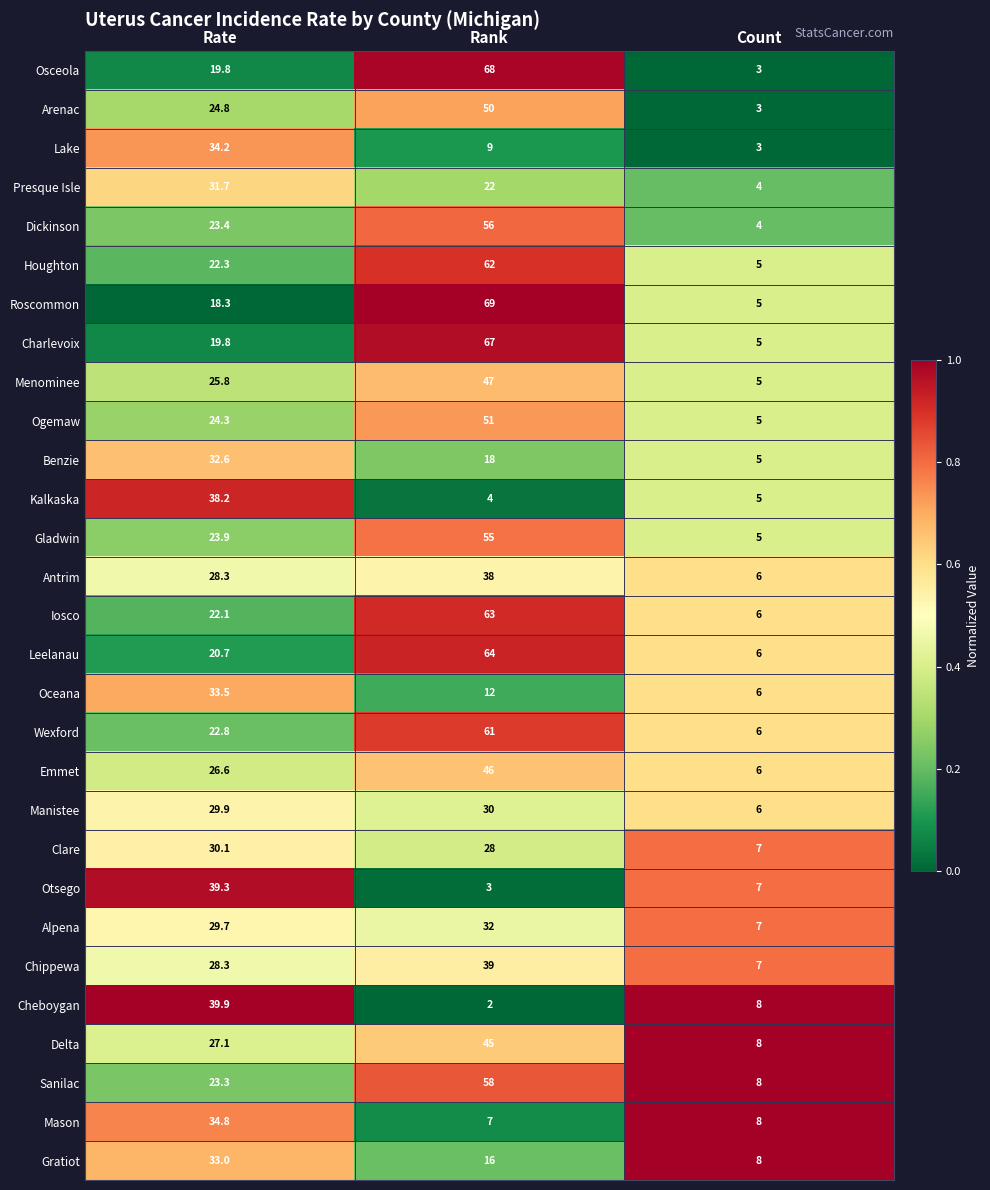

Read the Oceana value at Rank.

12.0